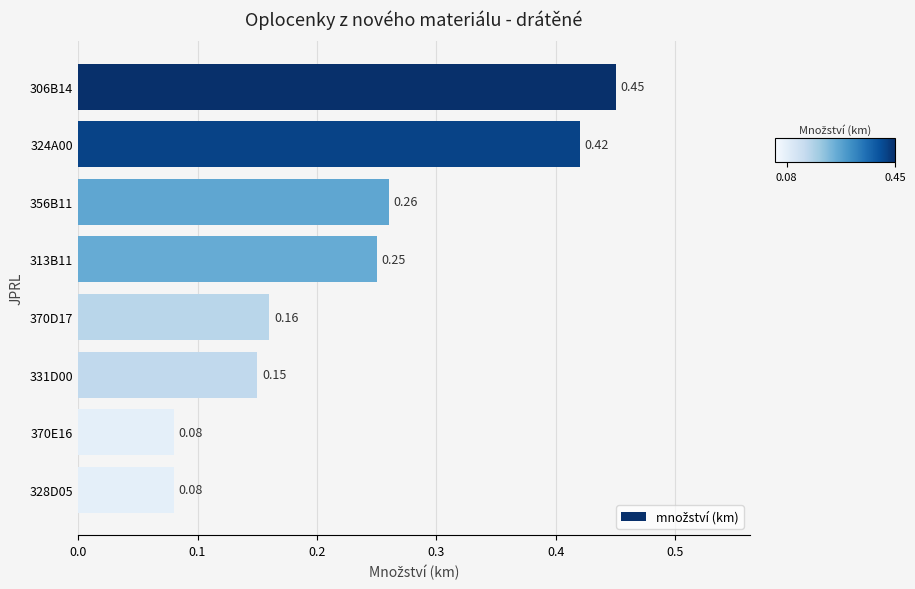

What is the sum of all values?

1.9